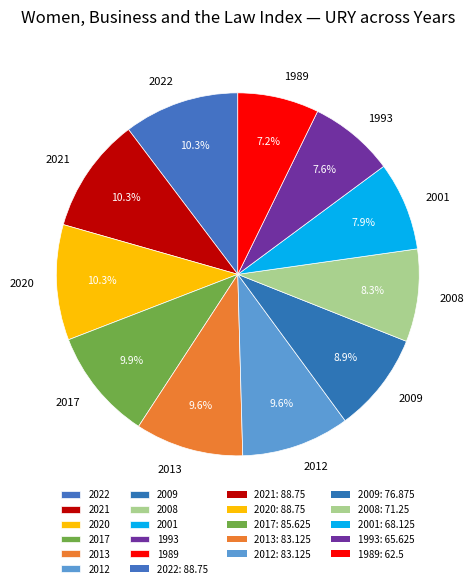

To the nearest percent, what is the difference between the largest and smallest slice percentages?

3%